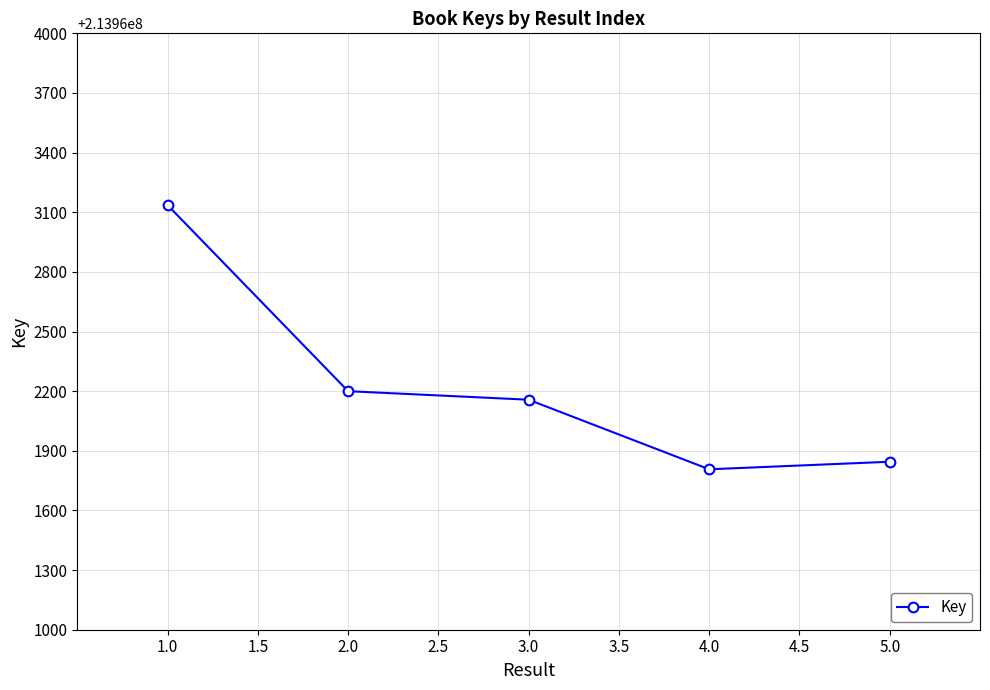

Is it true that the value at 1.0 is 316750182?

False